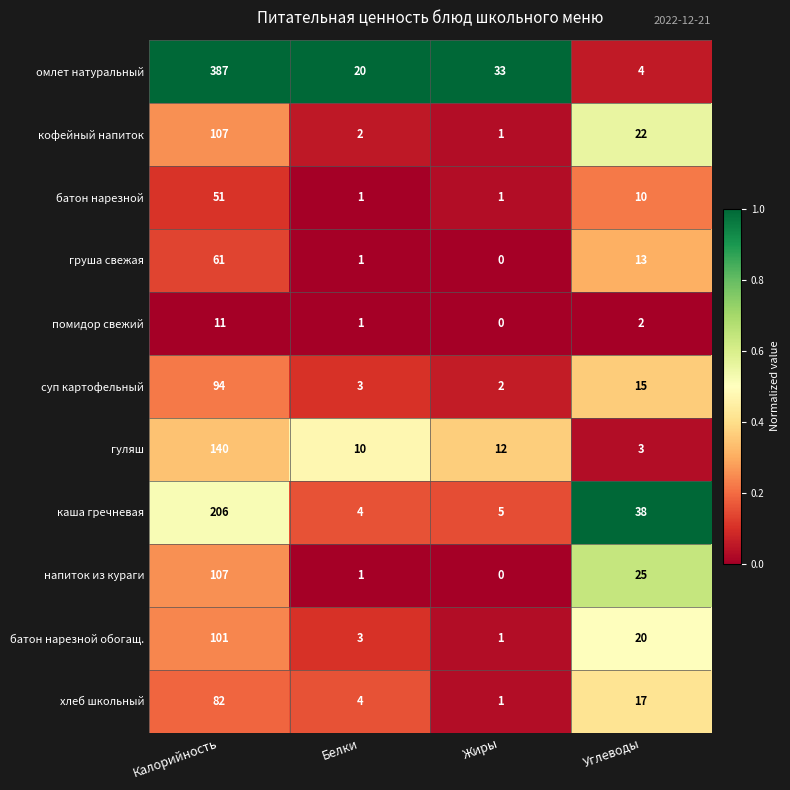

Which label corresponds to the largest value in the chart?

Калорийность